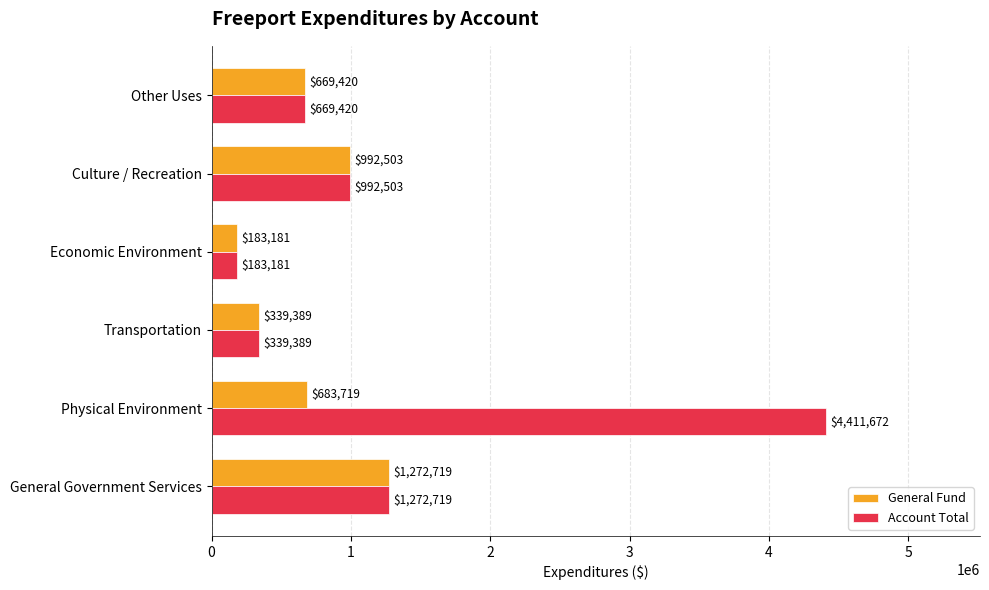

Which series has the widest spread of values?

Account Total